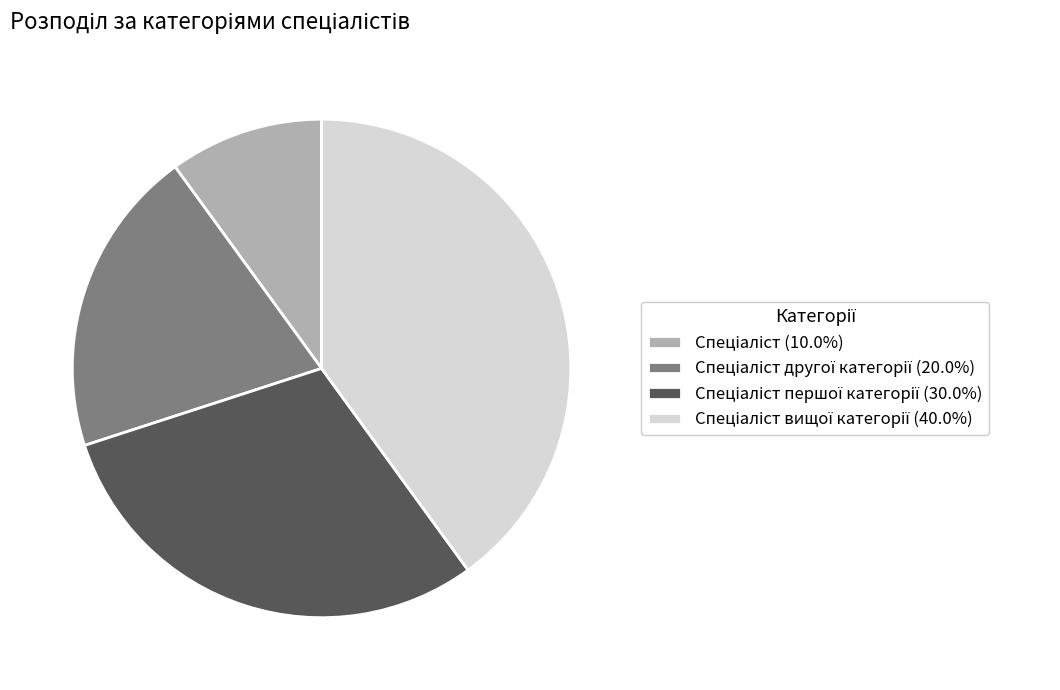

Is there a majority slice in this chart?

No